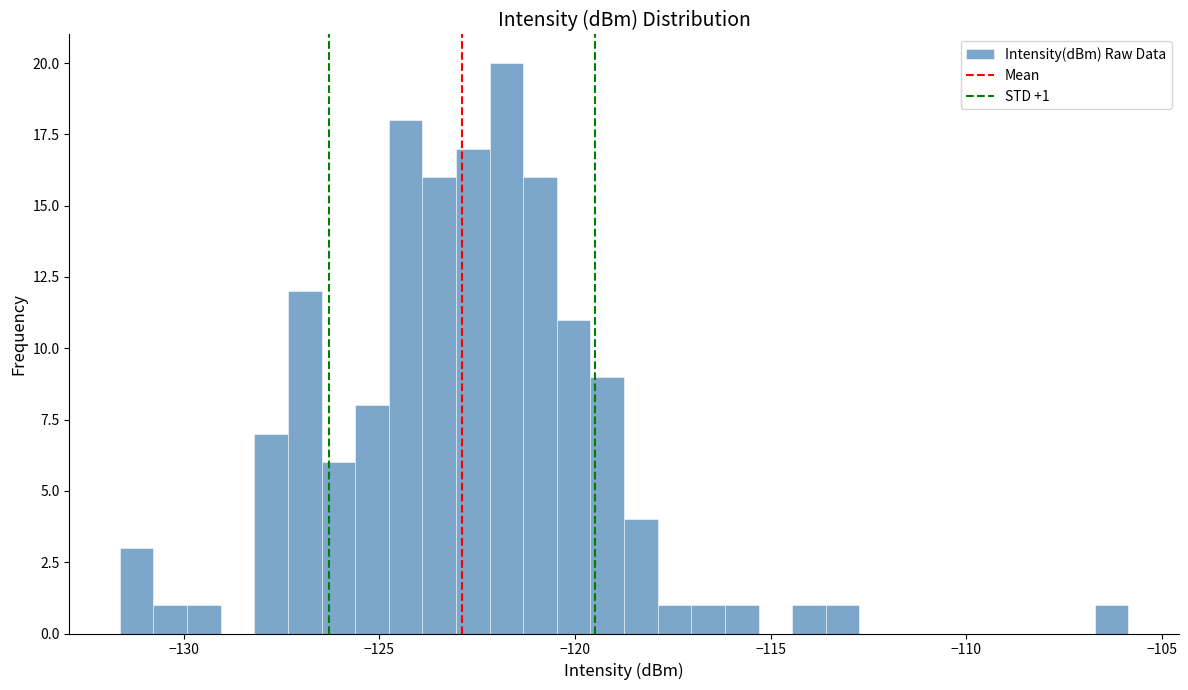

Read against the x-axis, roughly where is the centre of the tallest bar?

-122.0